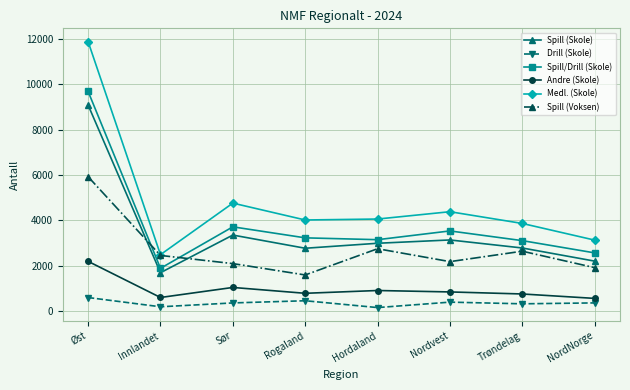

True or false: Spill (Voksen) has a value of 1597 at Rogaland.

True